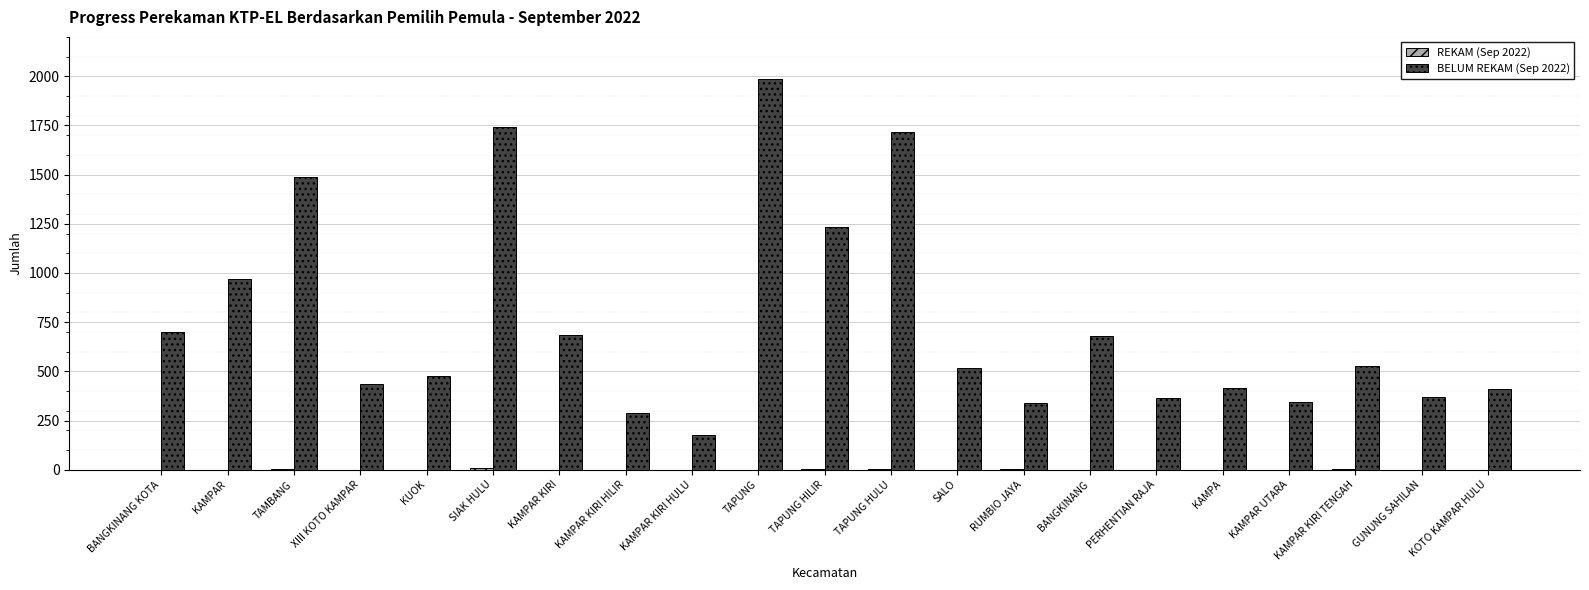

Are the bars grouped side by side (vs. stacked)?

Yes